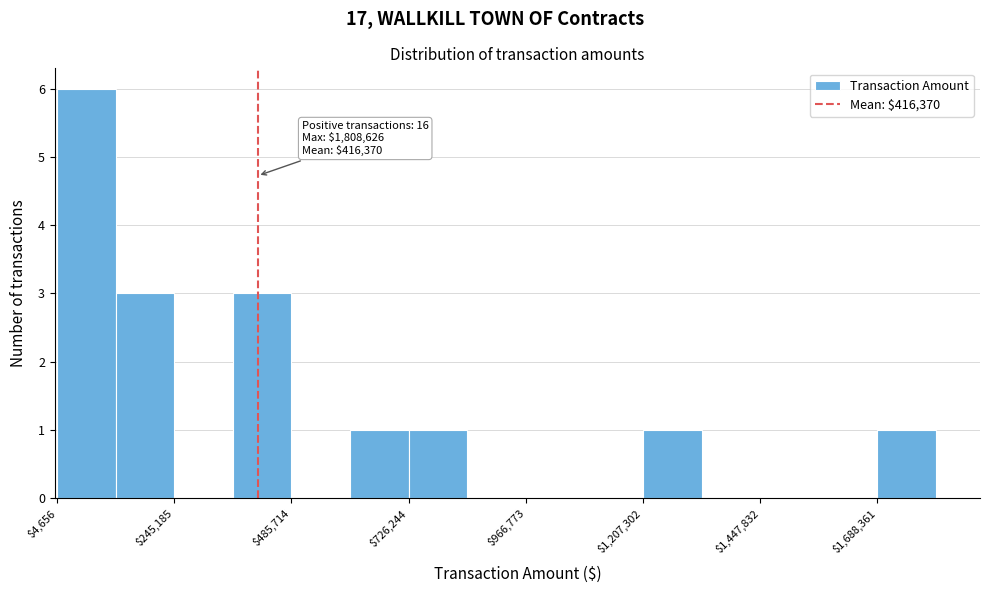

Read against the x-axis, roughly where is the centre of the tallest bar?

50000